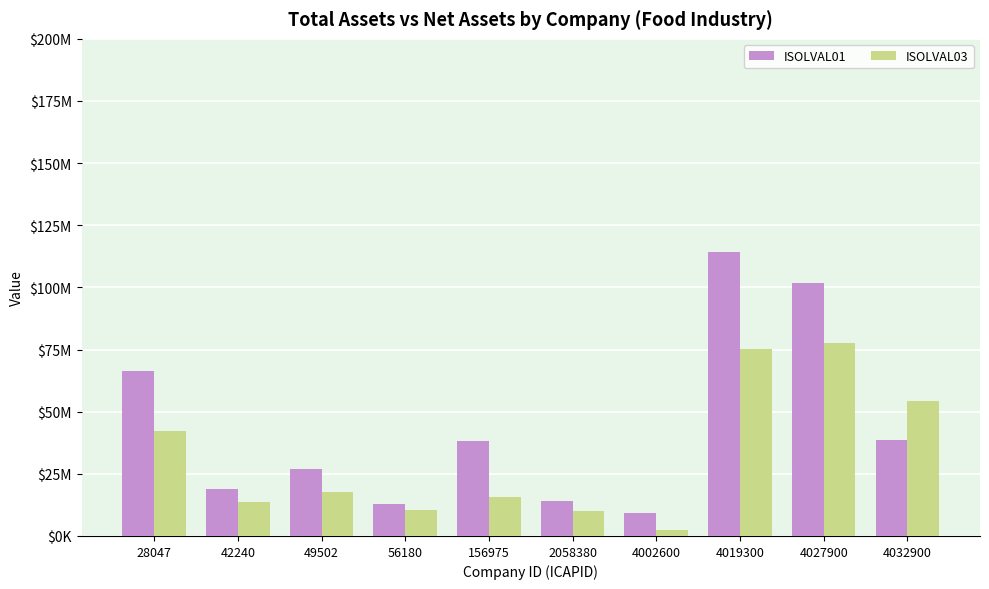

What is the value of the ISOLVAL03 bar at the 1st from the left?

42046552